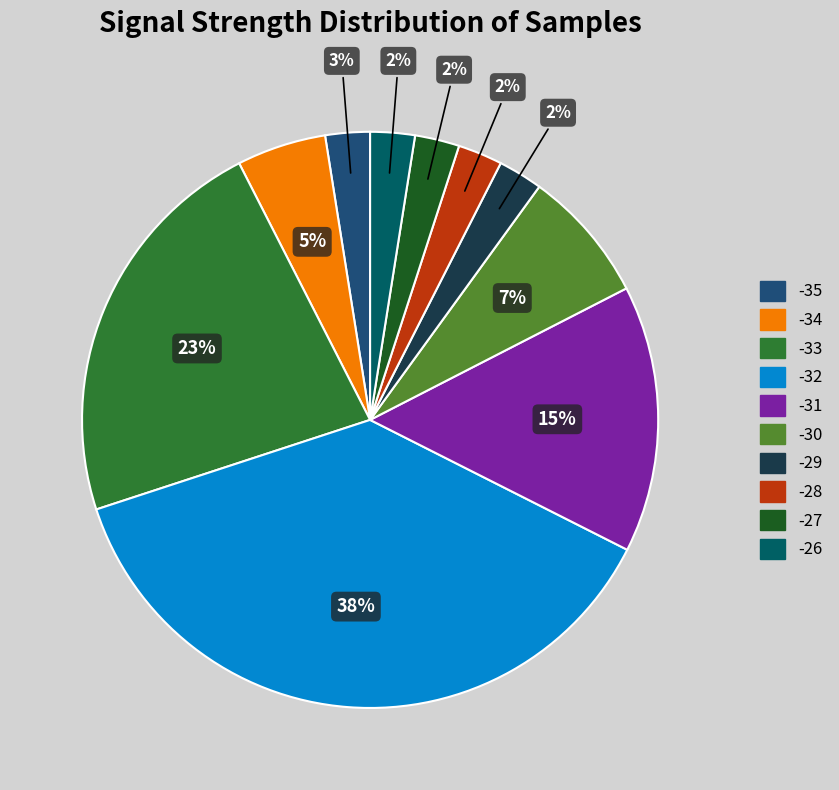

Does any single category account for the majority?

No